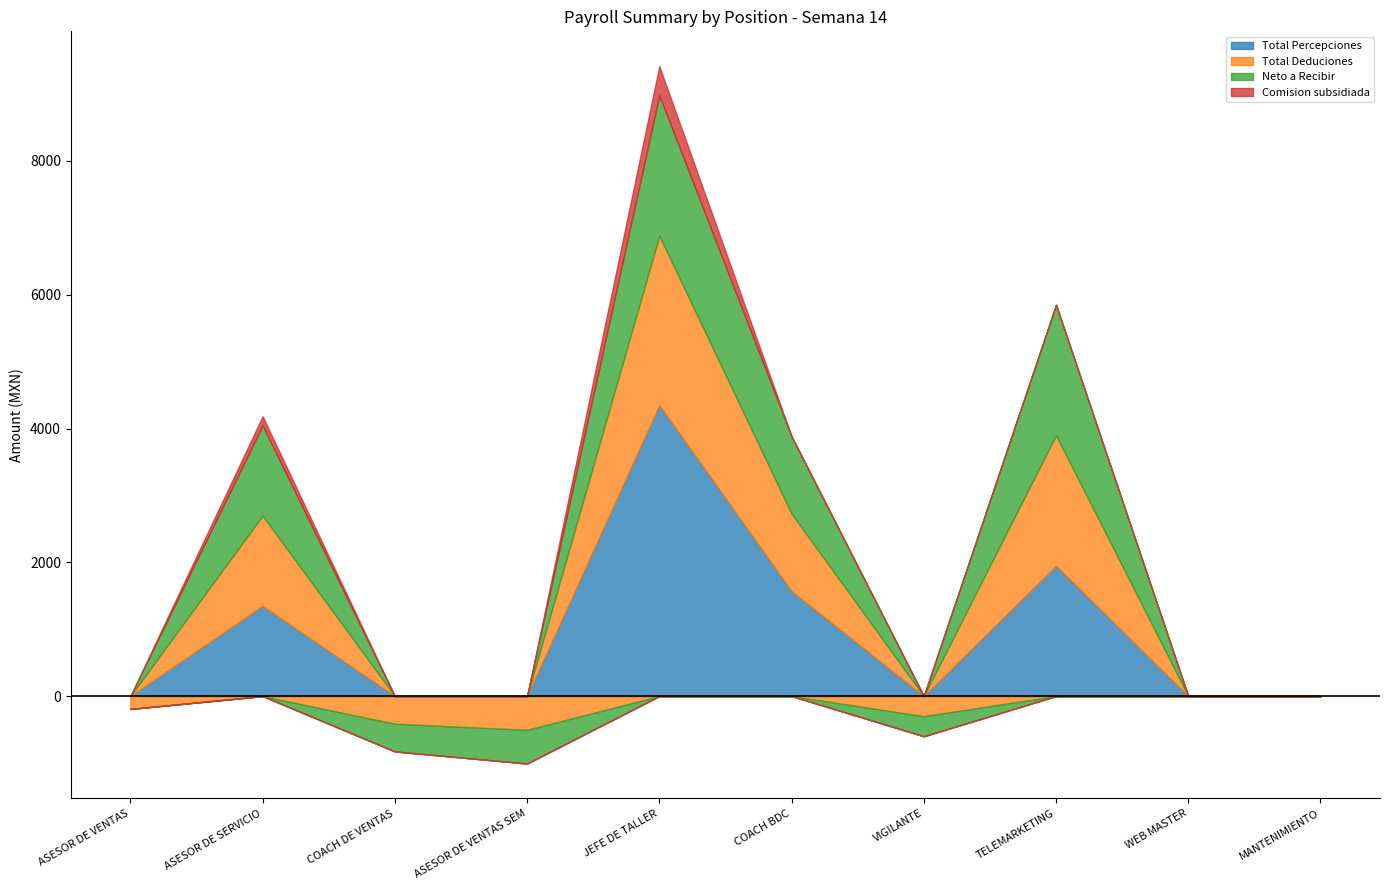

What is the average value of the Total Percepciones series?

922.0